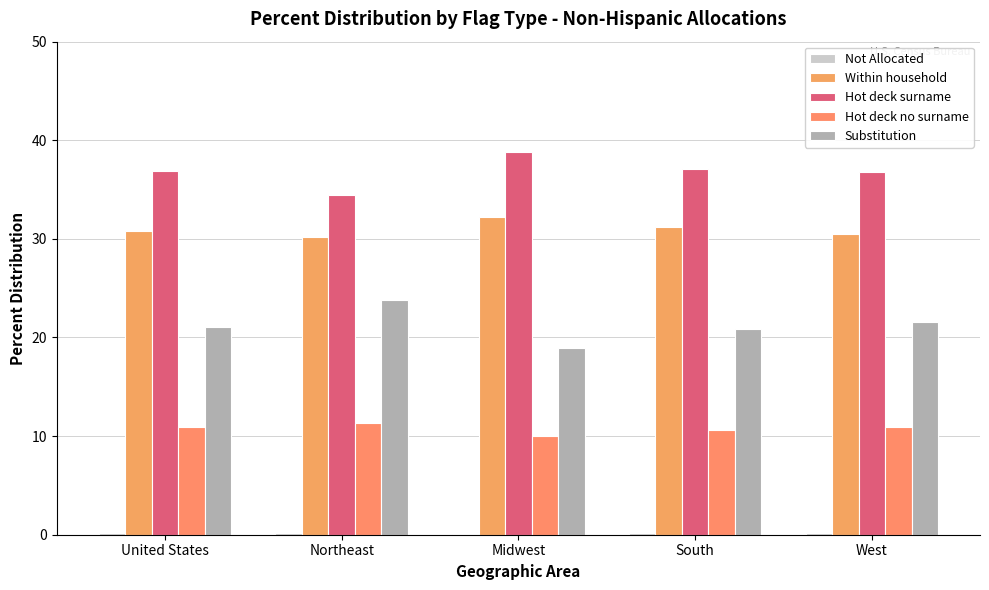

Are the bars grouped side by side (vs. stacked)?

Yes